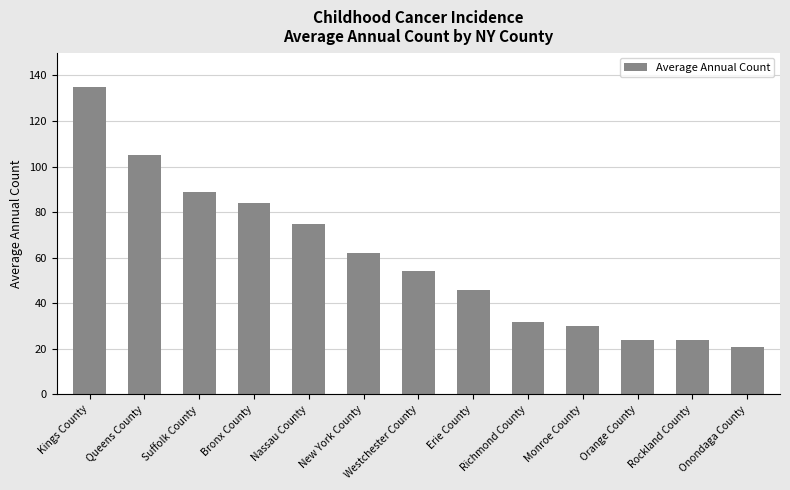

What is the difference between the maximum and minimum values?

114